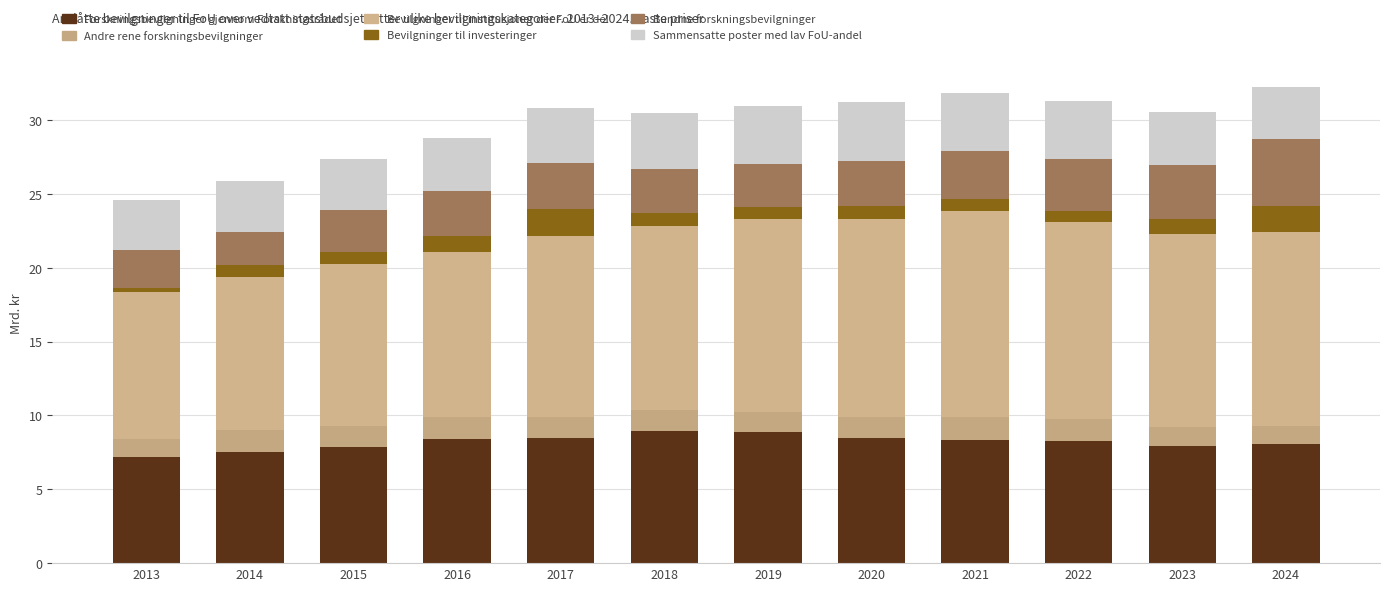

Which series has the widest spread of values?

Bevilgninger til institusjoner der FoU er del